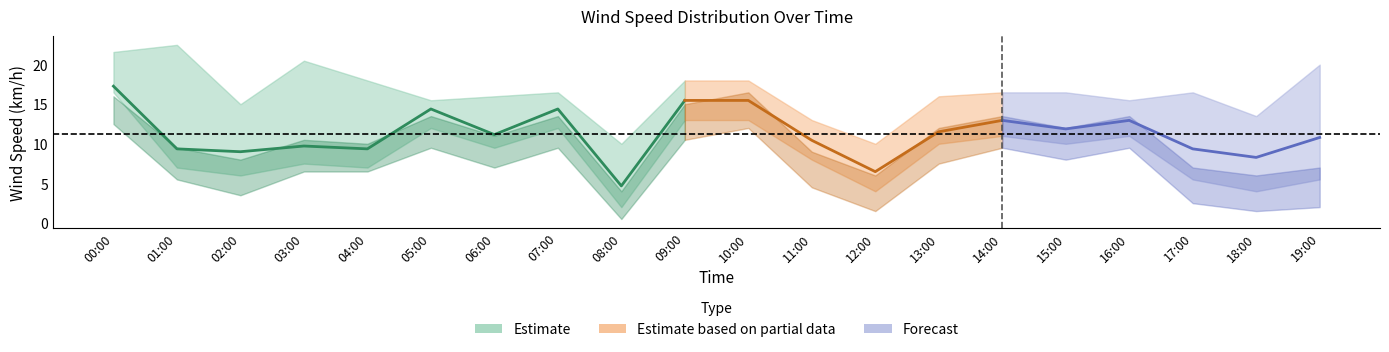

How many lines are shown in the chart?

3